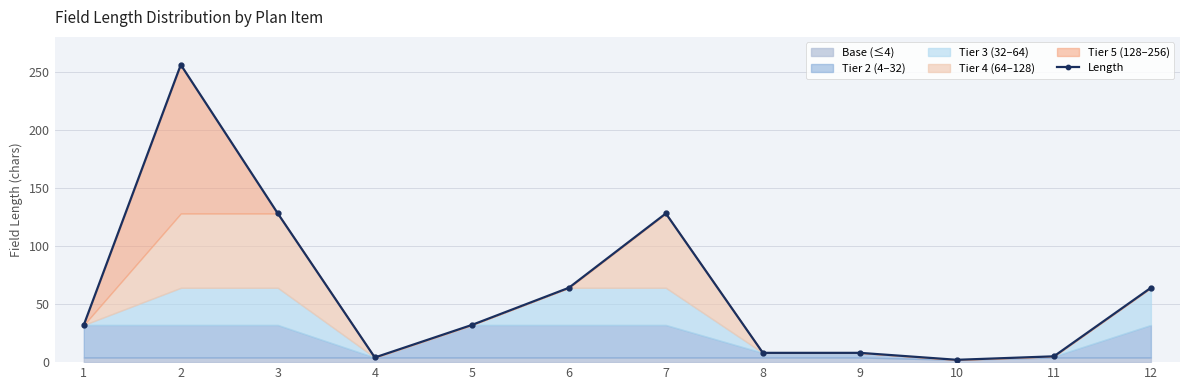

What is the difference between the values at 8 and 10?

6